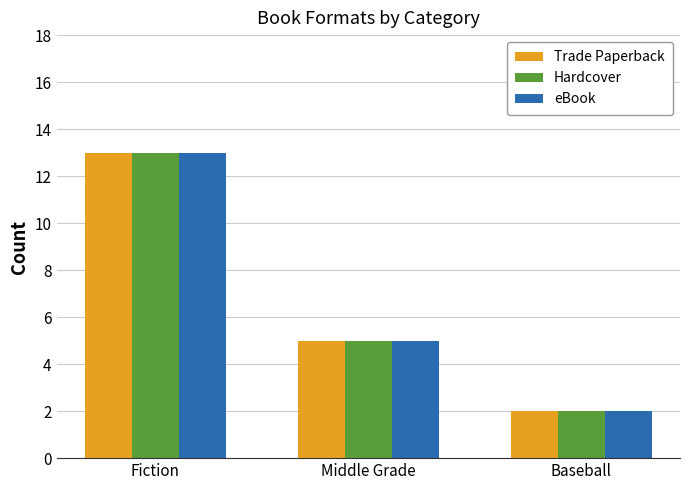

Rank the categories by Hardcover value from highest to lowest.

Fiction, Middle Grade, Baseball